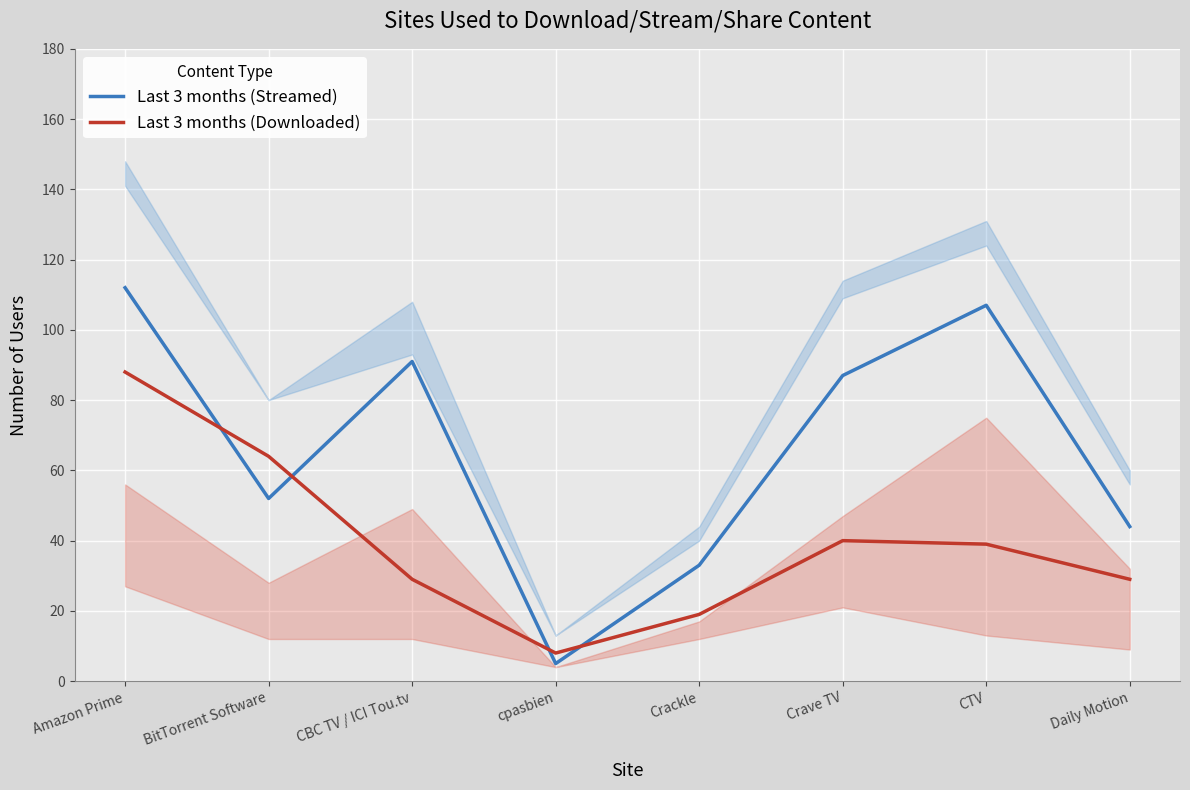

Between BitTorrent Software and CTV, which series saw the biggest shift?

Last 3 months (Streamed)